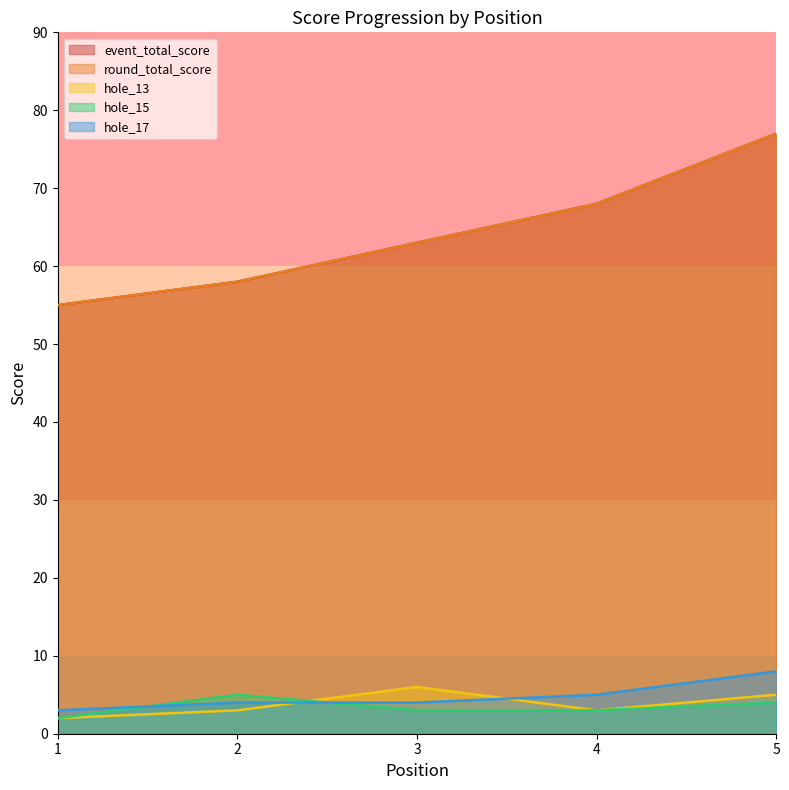

Reading left to right, what are all the values shown in this chart?

event_total_score: 1=55	2=58	3=63	4=68	5=77
round_total_score: 1=55	2=58	3=63	4=68	5=77
hole_13: 1=2	2=3	3=6	4=3	5=5
hole_15: 1=2	2=5	3=3	4=3	5=4
hole_17: 1=3	2=4	3=4	4=5	5=8